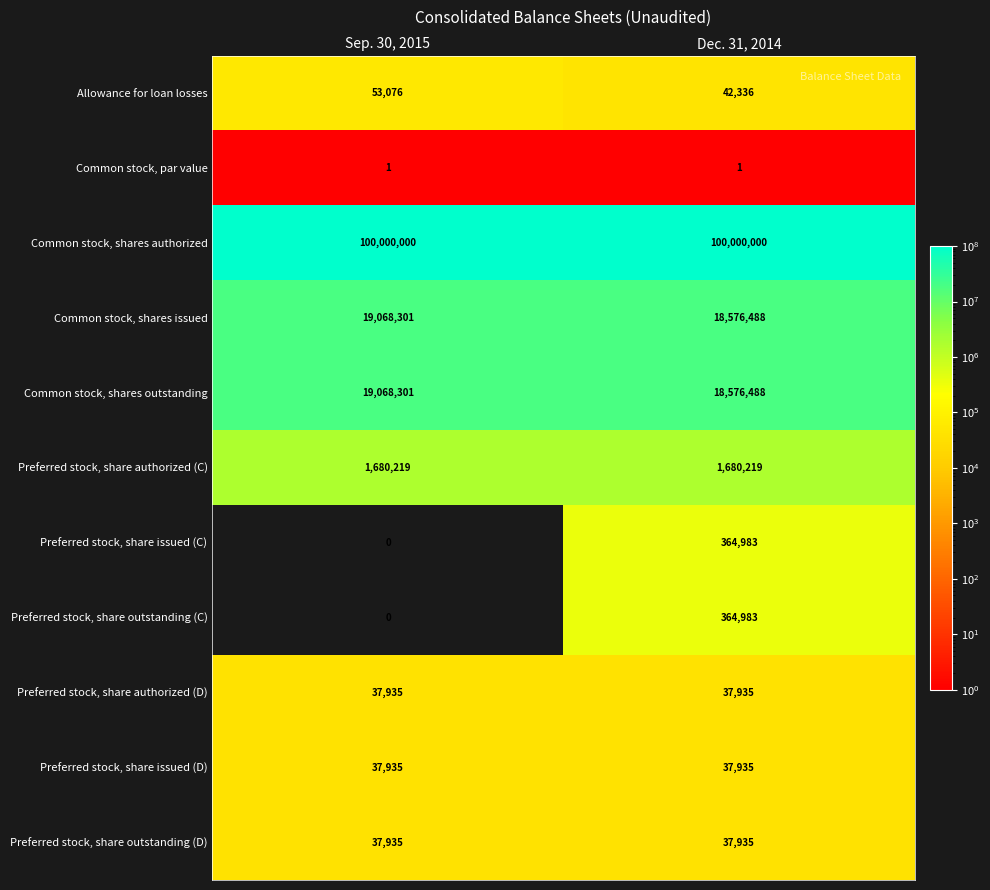

What is the maximum value for Allowance for loan losses?

53076